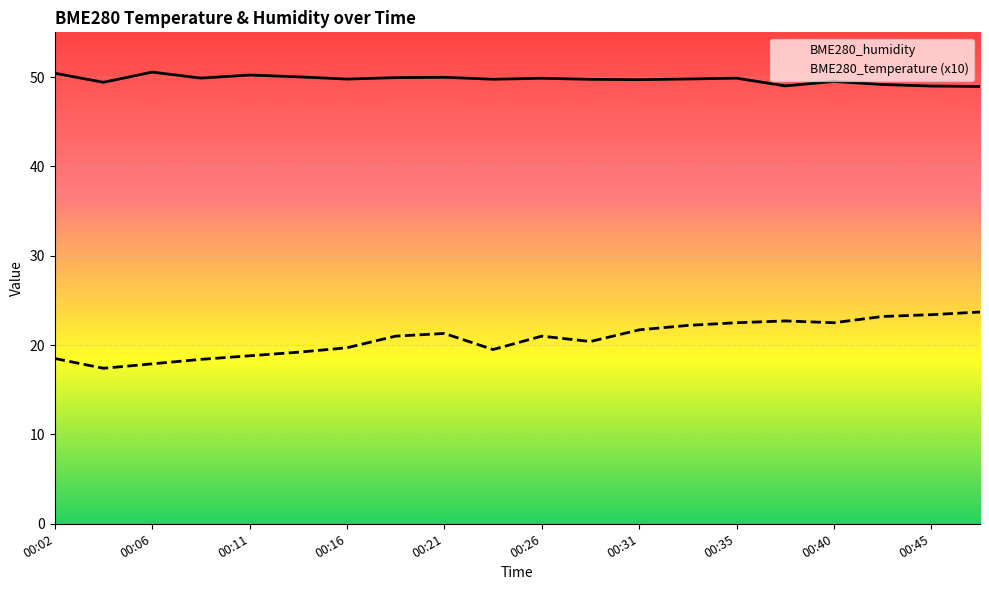

Is it true that BME280_temperature (x10) equals 31.8 at 00:35?

False